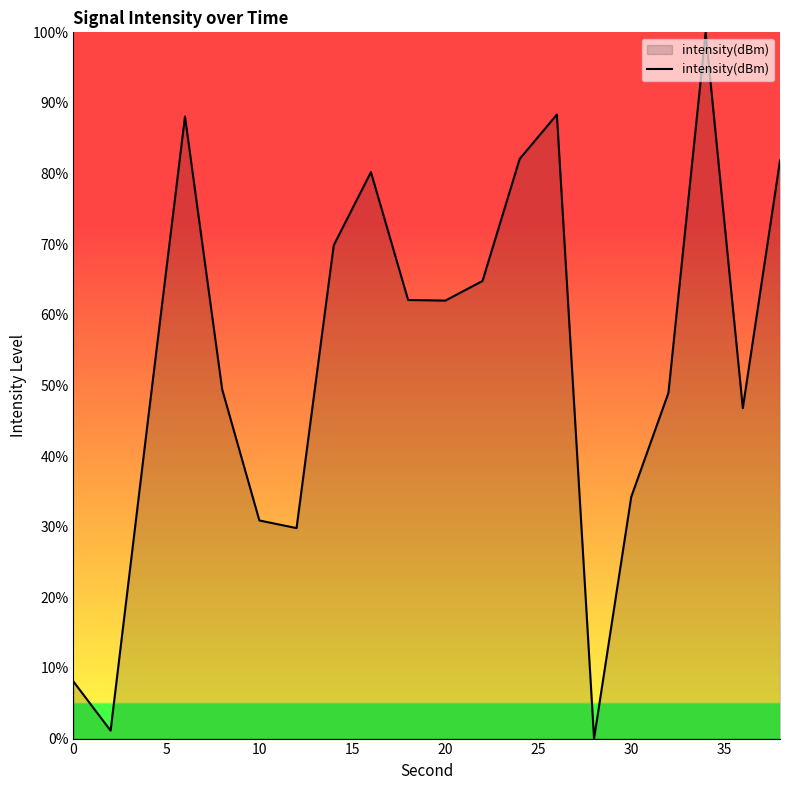

What is the difference between the maximum and minimum values?

100.0